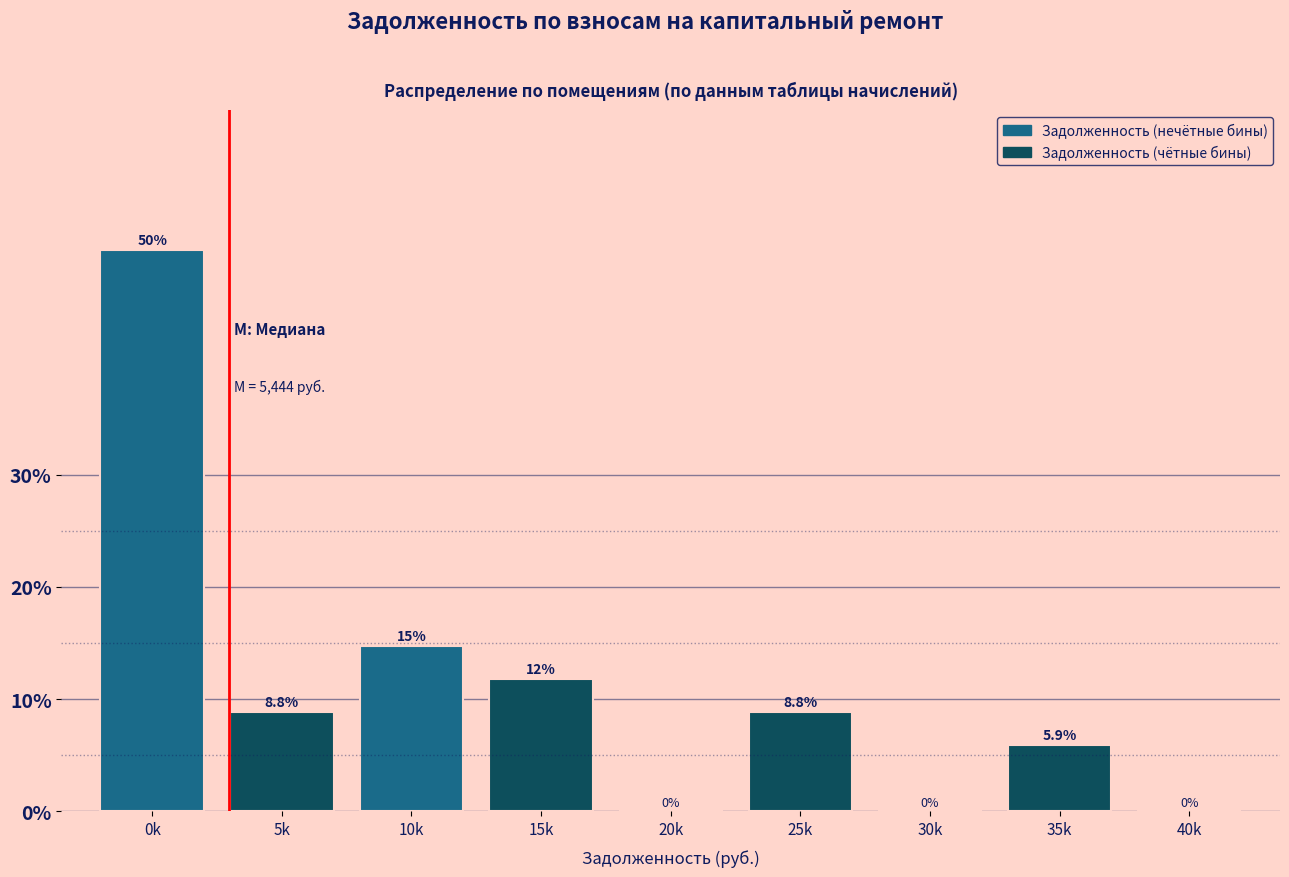

Reading left to right, extract all data points from this chart.

0k=50.0	5k=8.8	10k=14.7	15k=11.8	20k=0.0	25k=8.8	30k=0.0	35k=5.9	40k=0.0